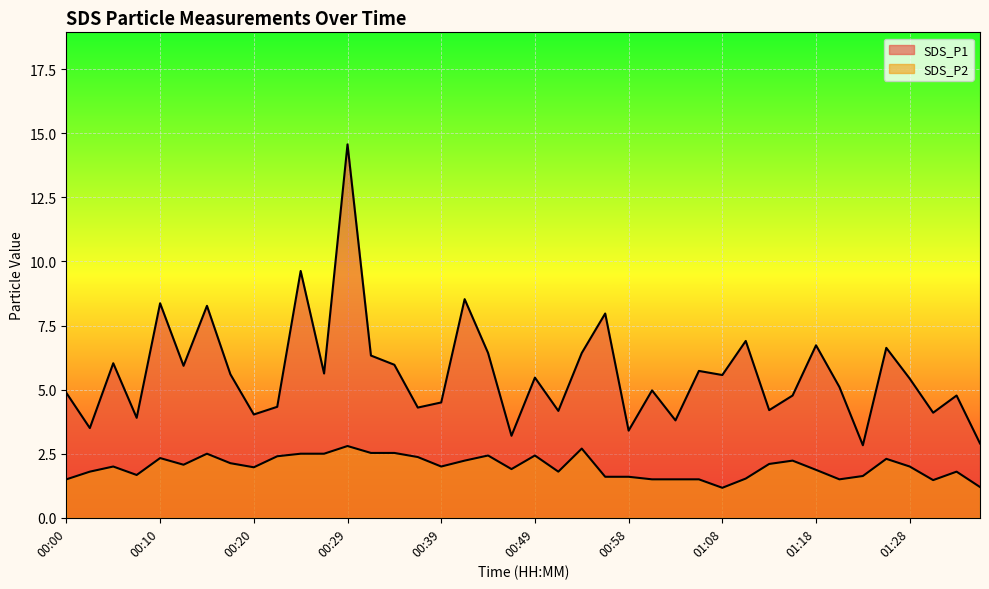

The value of SDS_P1 at 00:46 is 4.2. True or false?

False